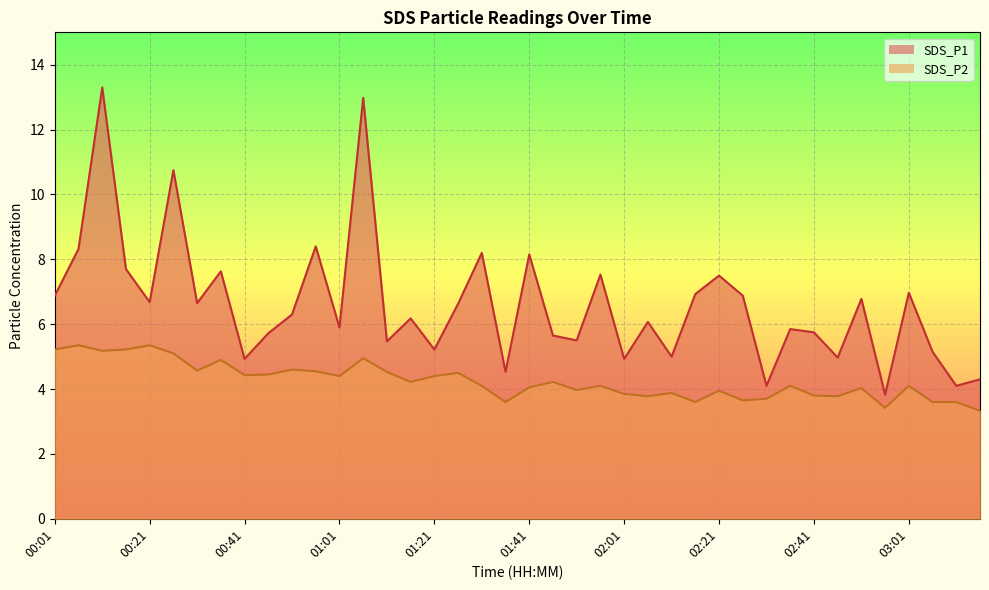

At which category does SDS_P2 reach its first local valley?

00:11